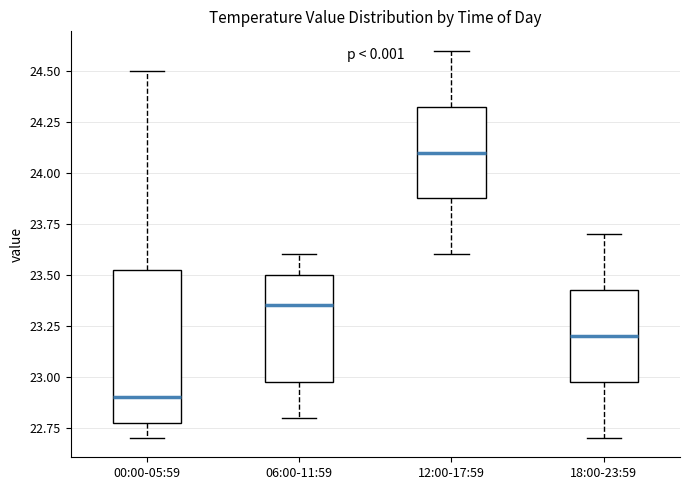

Reading left to right, transcribe this box plot: for each box, give where its median line is, the range the box spans, and where its two whiskers end, as read against the y-axis. The values are not printed on the chart, so give them approximately, as read against the axis.

00:00-05:59: median 22.90, box 22.80 to 23.55, whiskers 22.70 to 24.50
06:00-11:59: median 23.35, box 23.00 to 23.50, whiskers 22.80 to 23.60
12:00-17:59: median 24.10, box 23.90 to 24.35, whiskers 23.60 to 24.60
18:00-23:59: median 23.20, box 23.00 to 23.45, whiskers 22.70 to 23.70